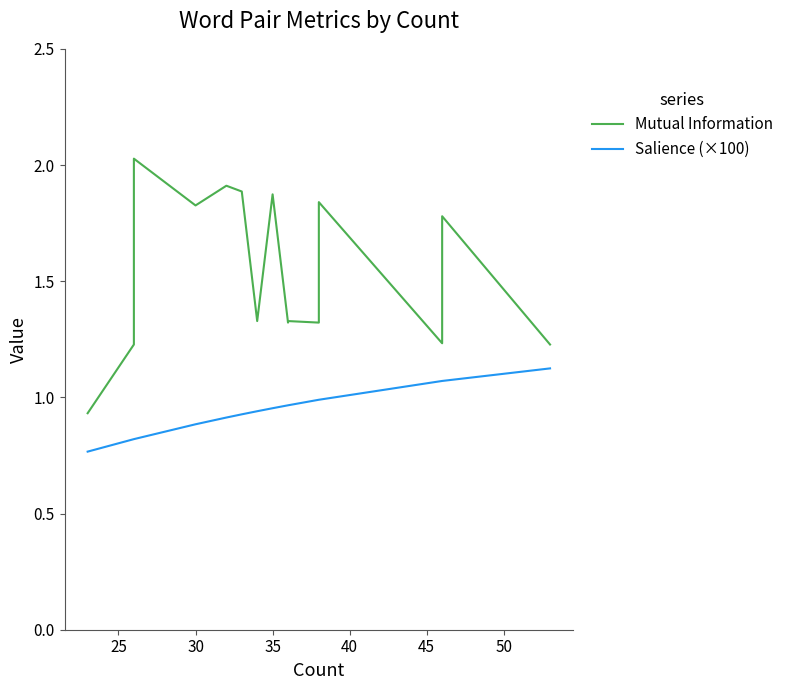

True or false: Mutual Information and Salience (×100) cross at least once.

False